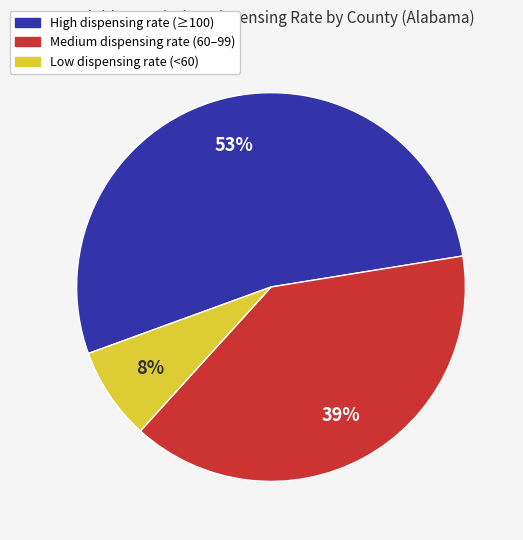

Does any single category account for the majority?

Yes